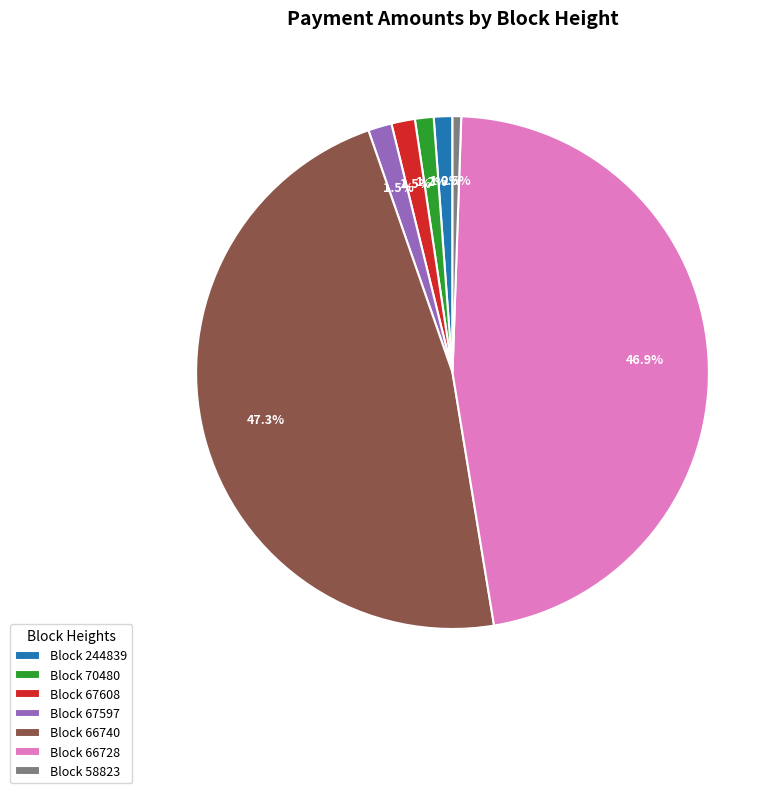

What is the smallest slice in the pie chart?

Block 58823